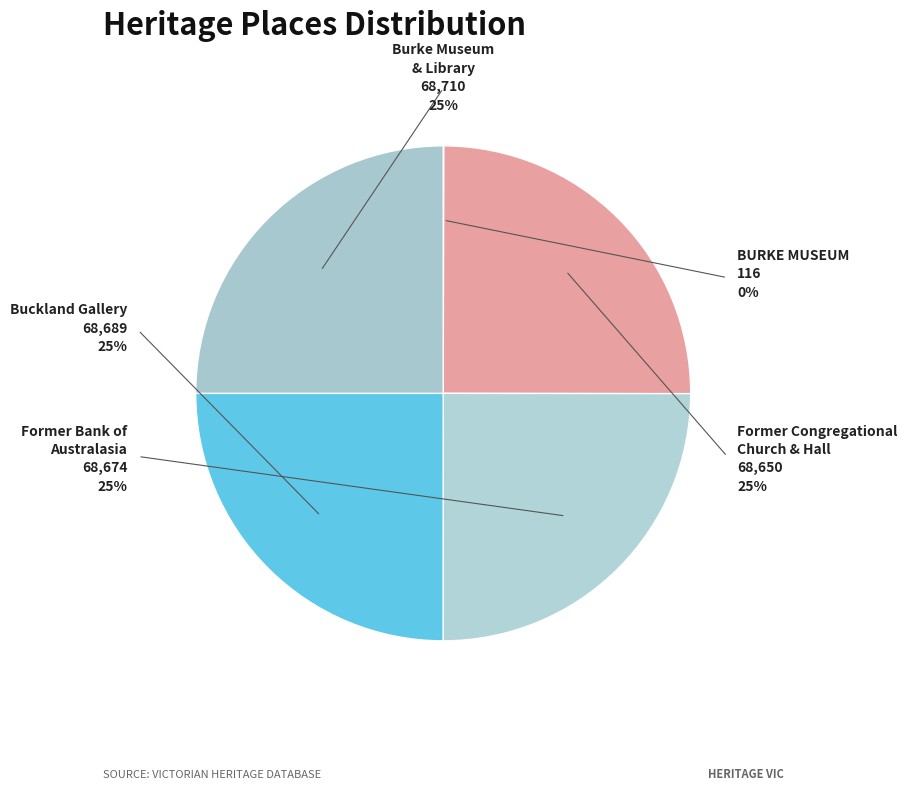

Which category has the biggest portion of the pie?

Burke Museum
& Library